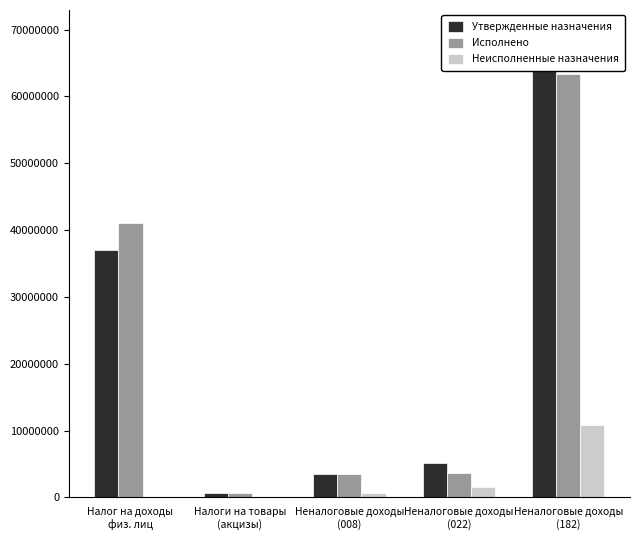

Reading left to right, list all the values displayed in this chart.

Утвержденные назначения: Налог на доходы
физ. лиц=36995600.0	Налоги на товары
(акцизы)=628900.0	Неналоговые доходы
(008)=3565228.0	Неналоговые доходы
(022)=5100000.0	Неналоговые доходы
(182)=69467986.1
Исполнено: Налог на доходы
физ. лиц=41114080.1	Налоги на товары
(акцизы)=724269.2	Неналоговые доходы
(008)=3480849.5	Неналоговые доходы
(022)=3597723.9	Неналоговые доходы
(182)=63336301.3
Неисполненные назначения: Налог на доходы
физ. лиц=0.0	Налоги на товары
(акцизы)=2807.2	Неналоговые доходы
(008)=632773.8	Неналоговые доходы
(022)=1587414.9	Неналоговые доходы
(182)=10840507.8